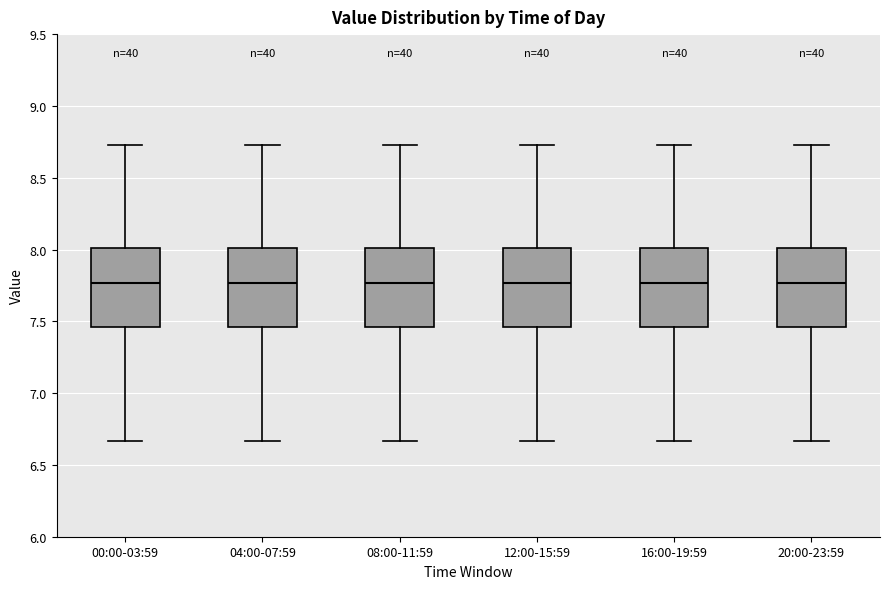

Reading left to right, transcribe this box plot: for each box, give where its median line is, the range the box spans, and where its two whiskers end, as read against the y-axis. The values are not printed on the chart, so give them approximately, as read against the axis.

00:00-03:59: median 7.75, box 7.45 to 8.00, whiskers 6.65 to 8.75
04:00-07:59: median 7.75, box 7.45 to 8.00, whiskers 6.65 to 8.75
08:00-11:59: median 7.75, box 7.45 to 8.00, whiskers 6.65 to 8.75
12:00-15:59: median 7.75, box 7.45 to 8.00, whiskers 6.65 to 8.75
16:00-19:59: median 7.75, box 7.45 to 8.00, whiskers 6.65 to 8.75
20:00-23:59: median 7.75, box 7.45 to 8.00, whiskers 6.65 to 8.75